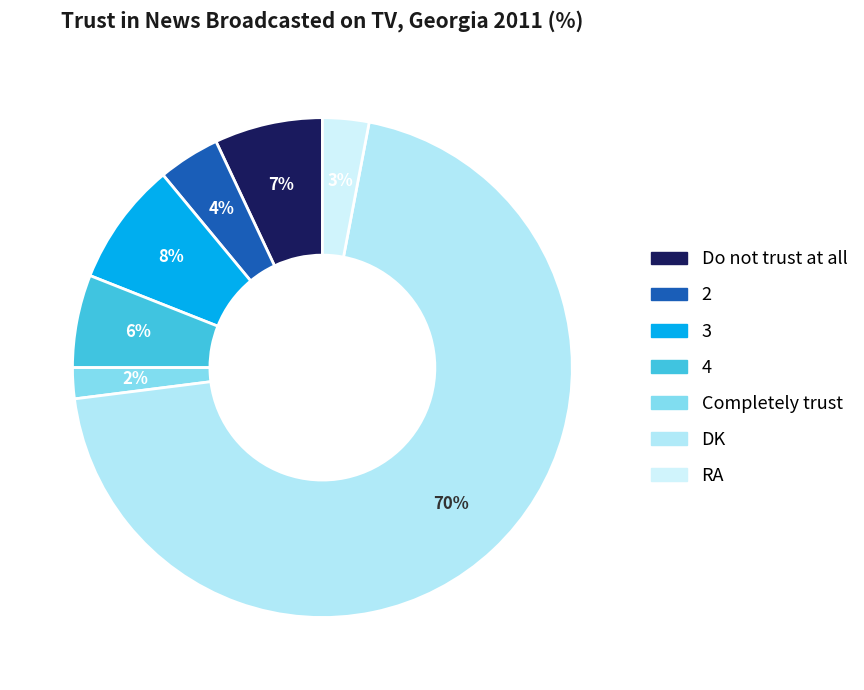

Do 3 and Do not trust at all together represent more than half of the pie?

No